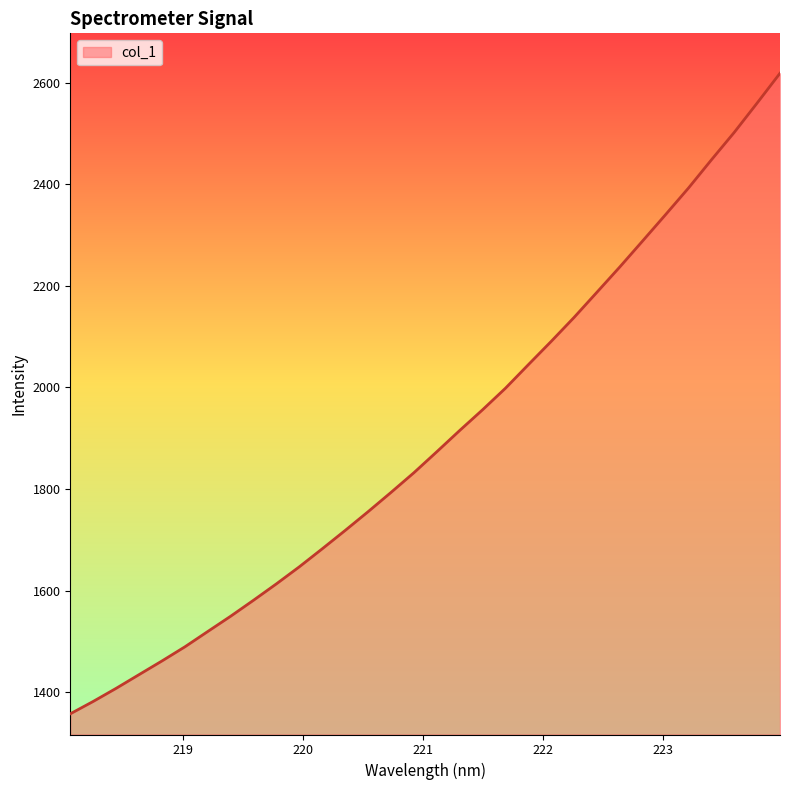

What is the difference between the maximum and minimum values?

1261.1